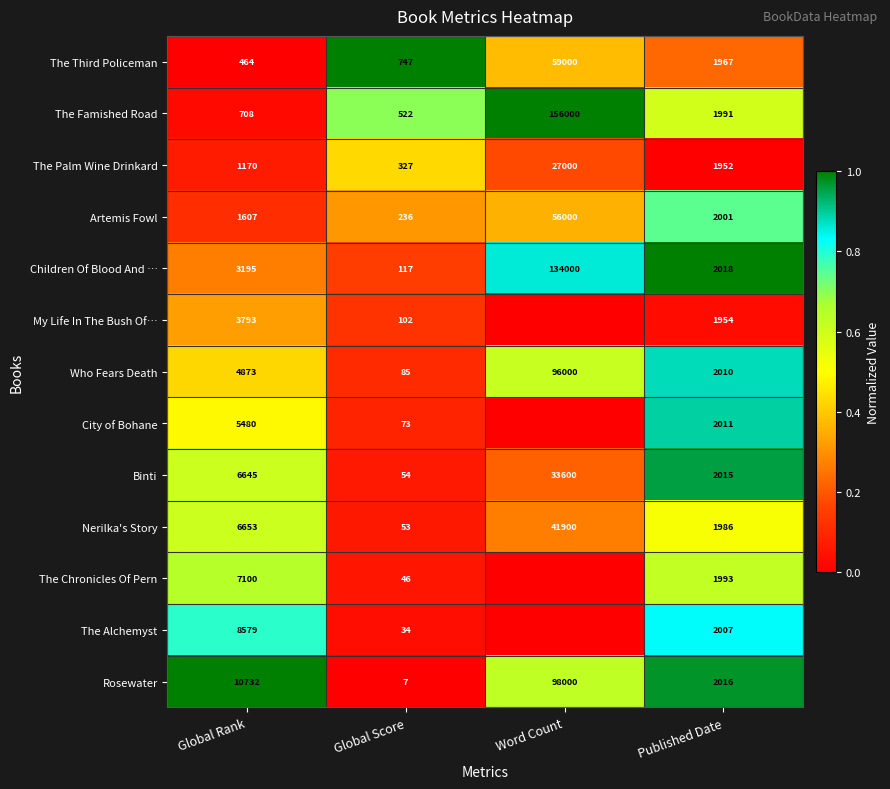

What is the sum of the Binti values at Global Score and Word Count?

33654